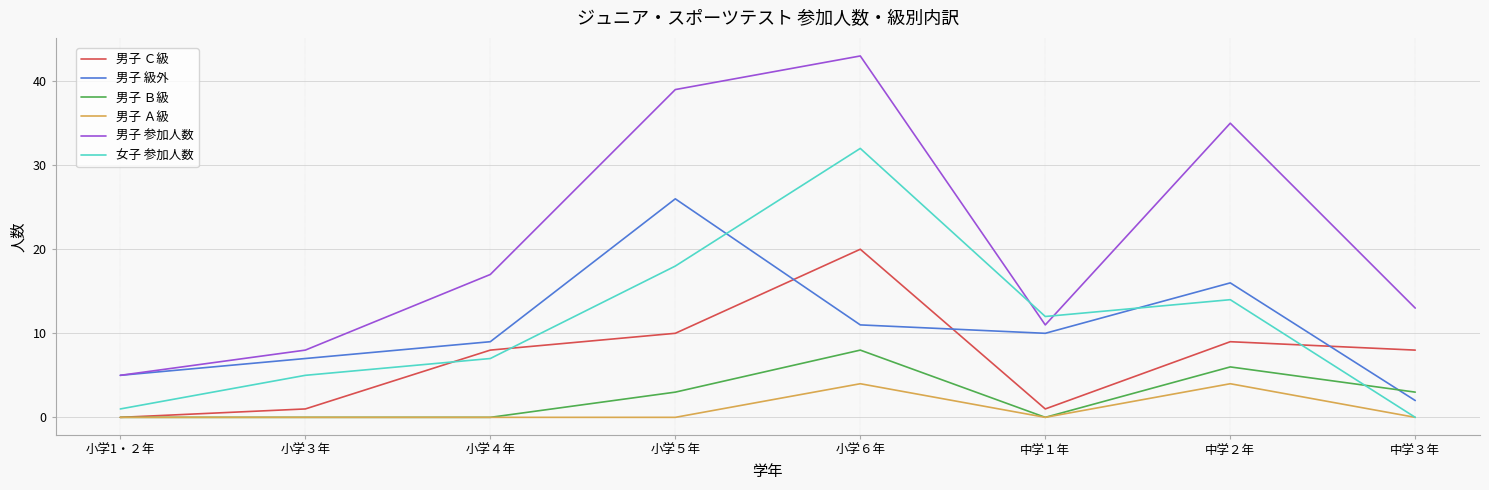

What are all the series names shown in the legend?

男子 Ｃ級, 男子 級外, 男子 Ｂ級, 男子 Ａ級, 男子 参加人数, 女子 参加人数